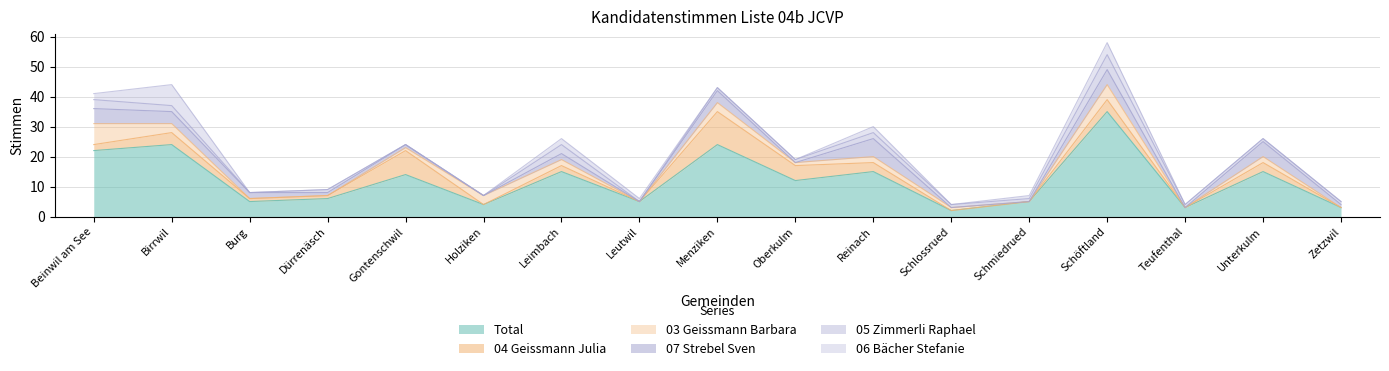

Which series ends up on top after the final intersection of 05 Zimmerli Raphael and 06 Bächer Stefanie?

05 Zimmerli Raphael